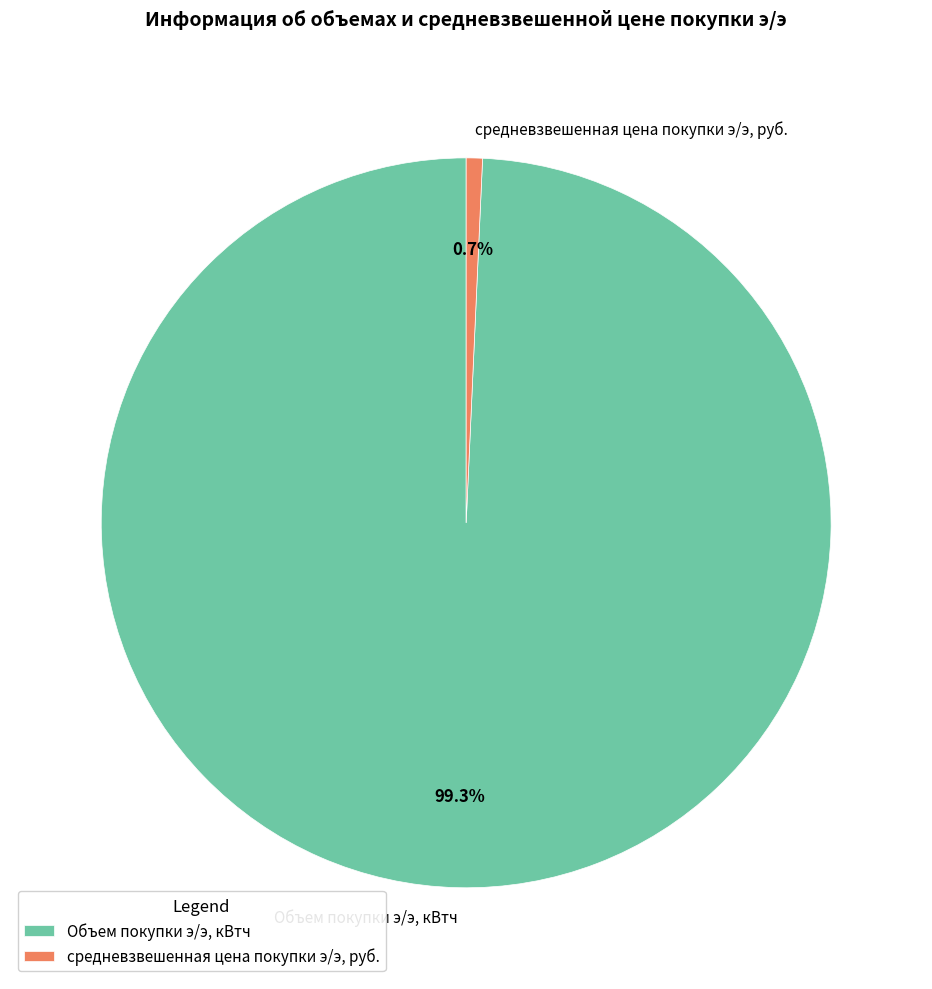

How many segments does this pie chart have?

2